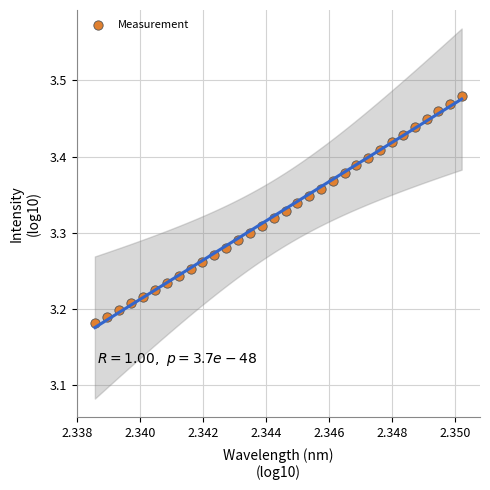

What is the range of Y values (max minus min)?

0.3